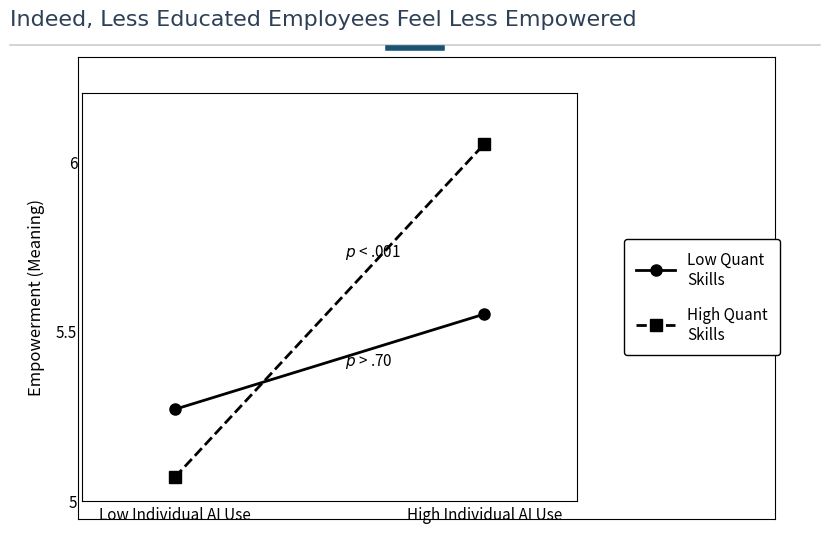

Between Low Individual AI Use and High Individual AI Use, which is larger?

High Individual AI Use